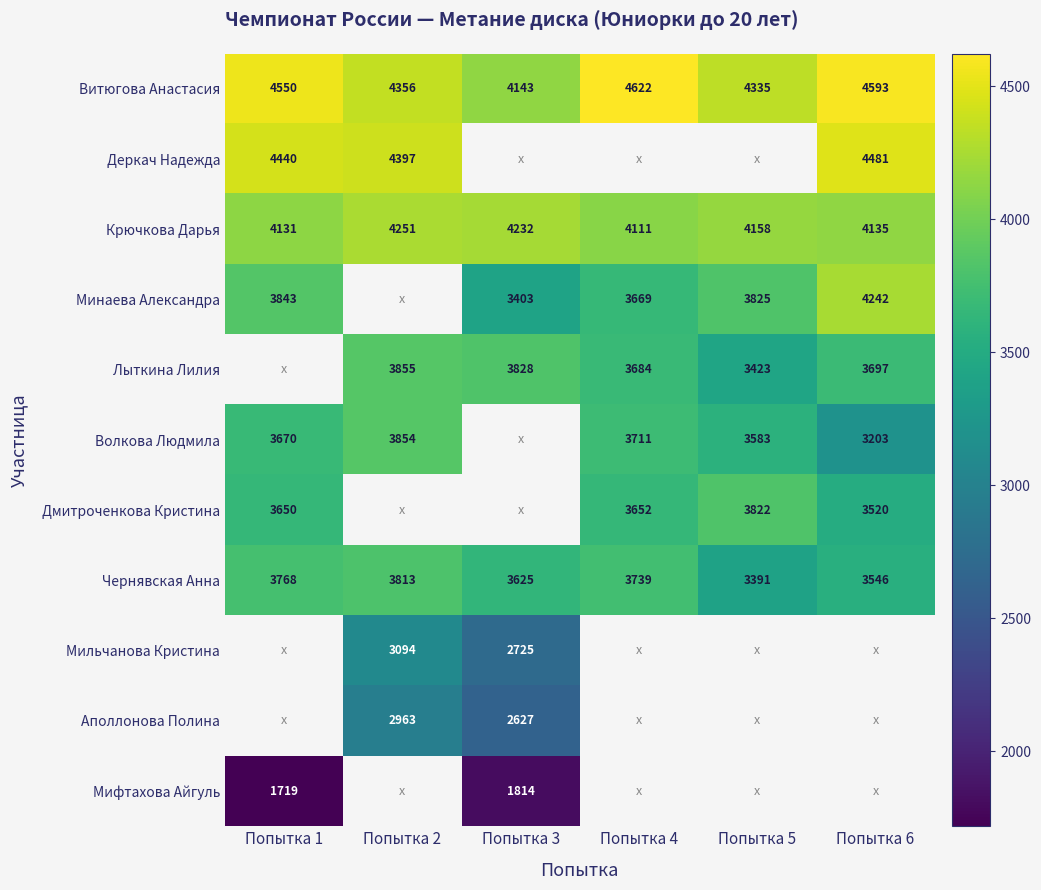

Count the number of categories in the chart.

6